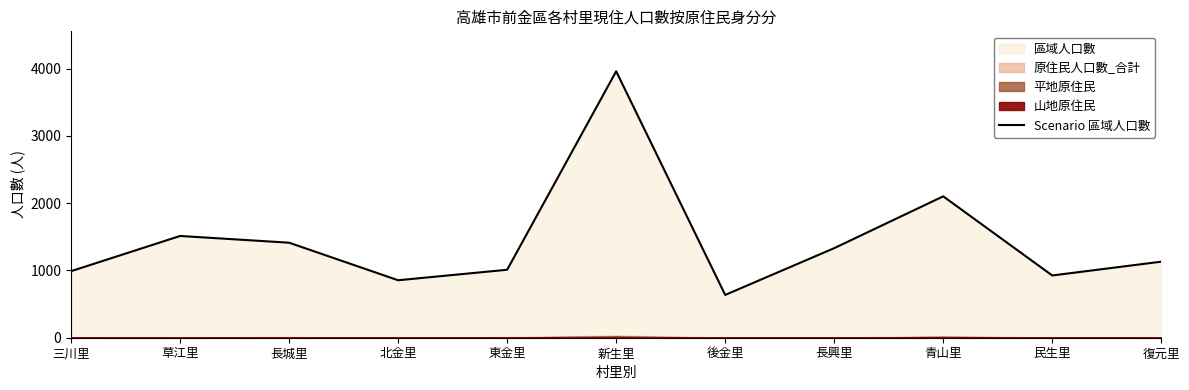

What is the sum of the values at 新生里 and 復元里?

5089